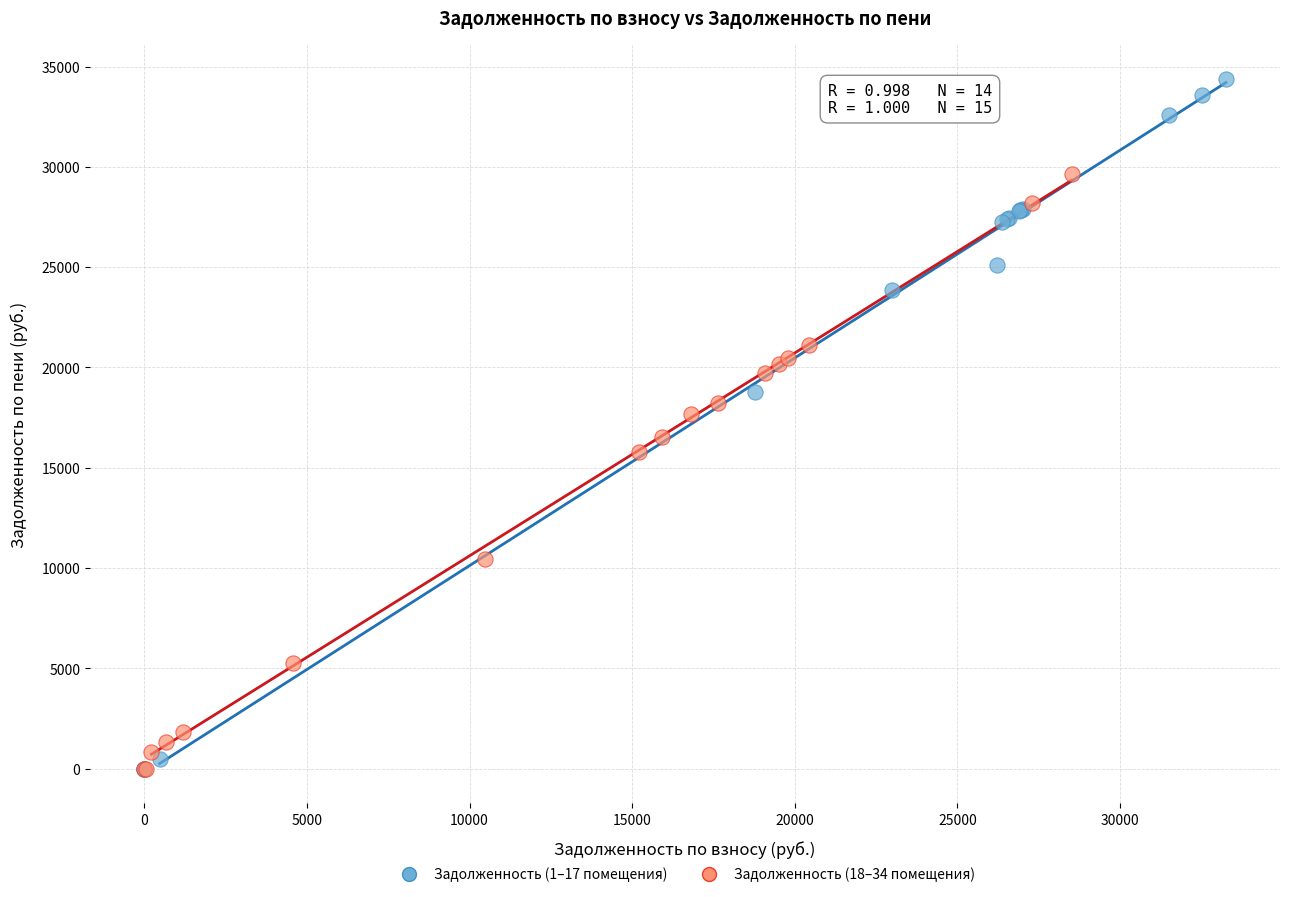

Which series reaches the maximum Y coordinate?

Задолженность (1–17 помещения)